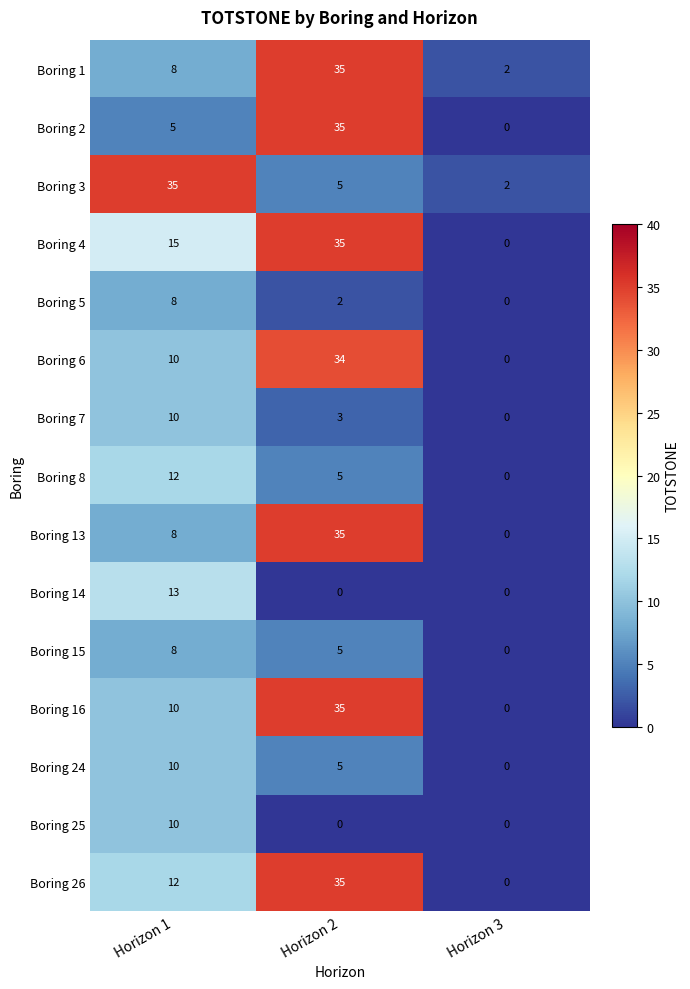

Rank the categories by Boring 5 value from highest to lowest.

Horizon 1, Horizon 2, Horizon 3